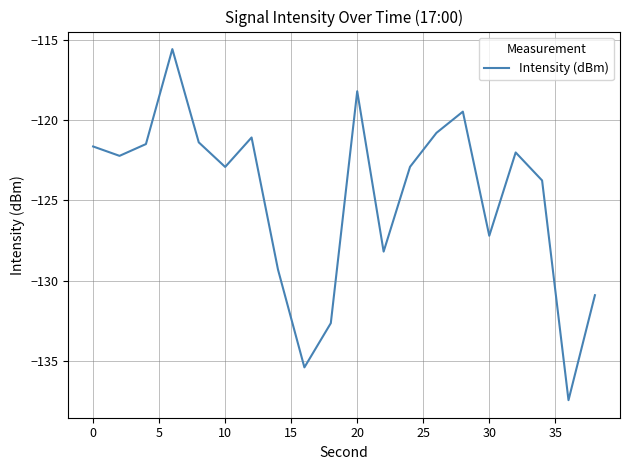

What is the maximum value shown in the chart?

-115.6